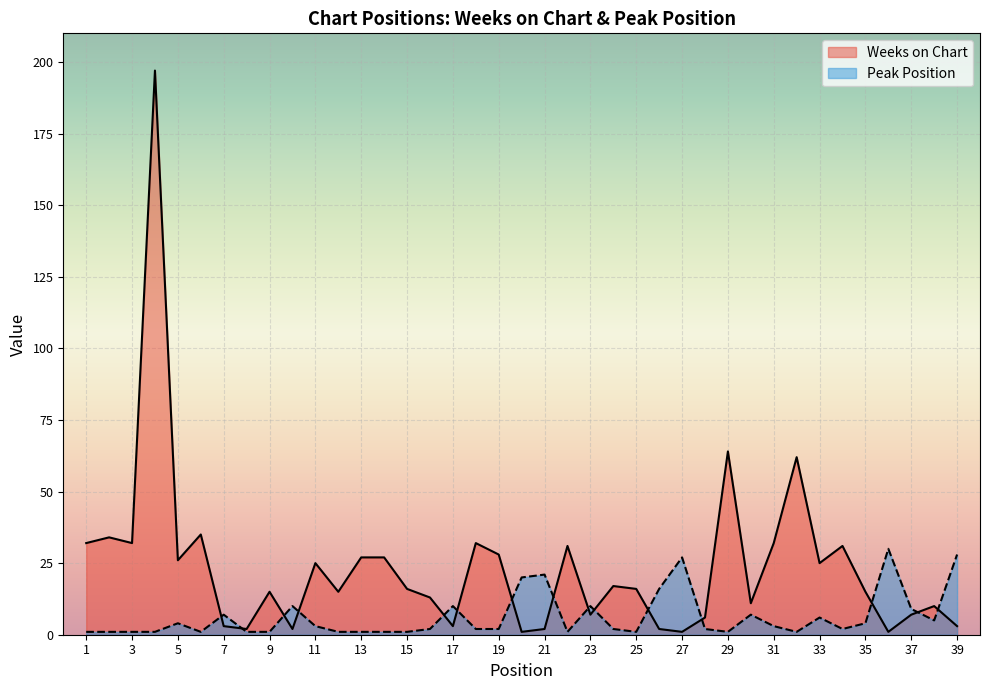

How many lines are shown in the chart?

2